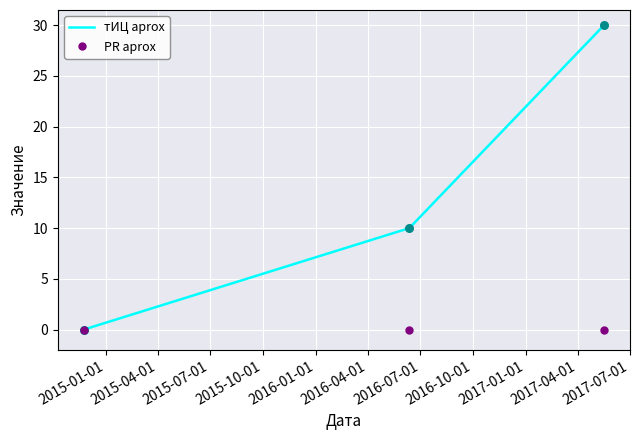

Which series has the widest spread of values?

тИЦ aprox